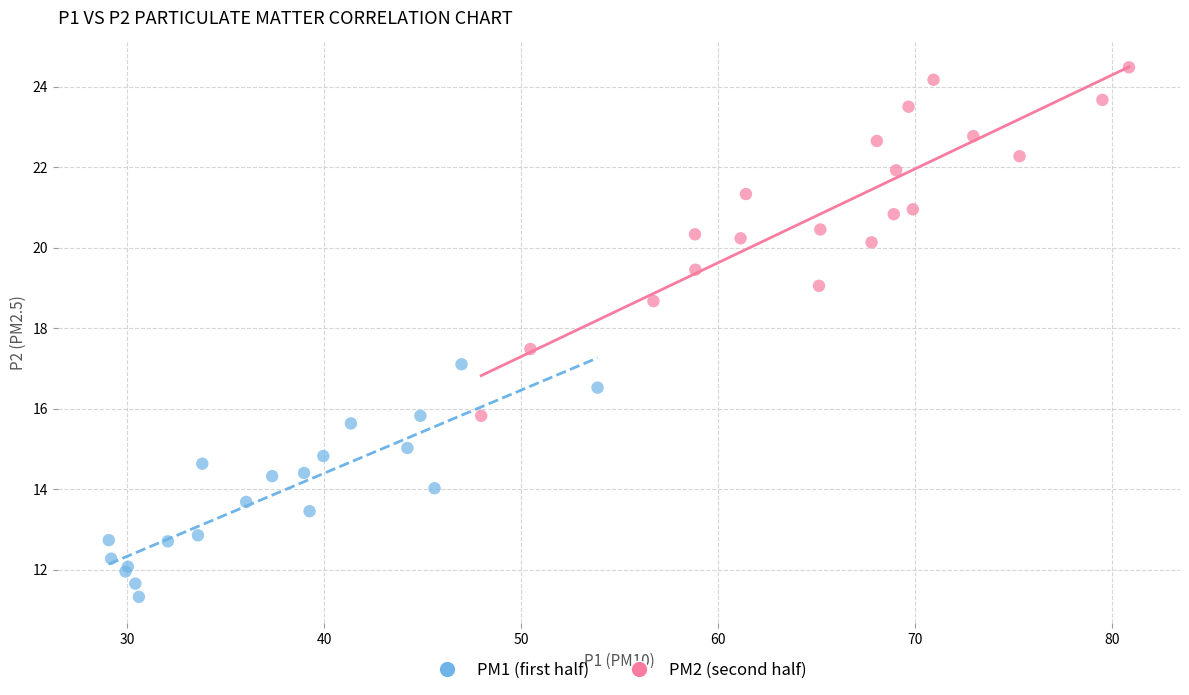

Which series contains the highest Y value?

PM2 (second half)